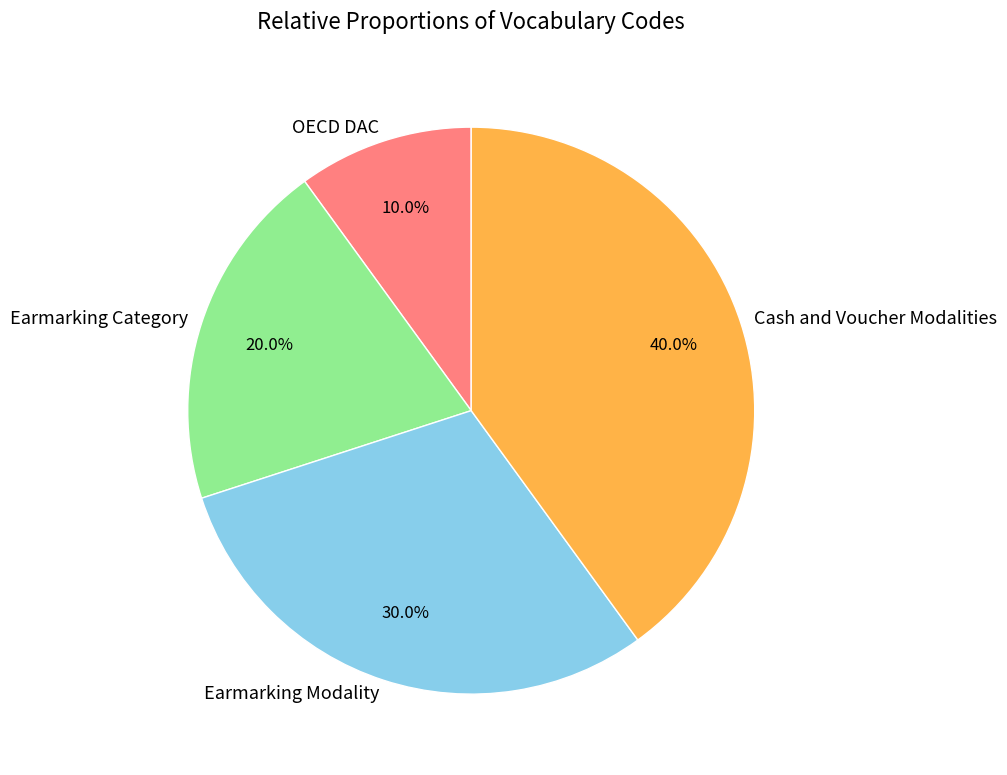

Does Earmarking Modality account for over 50% of the chart?

No